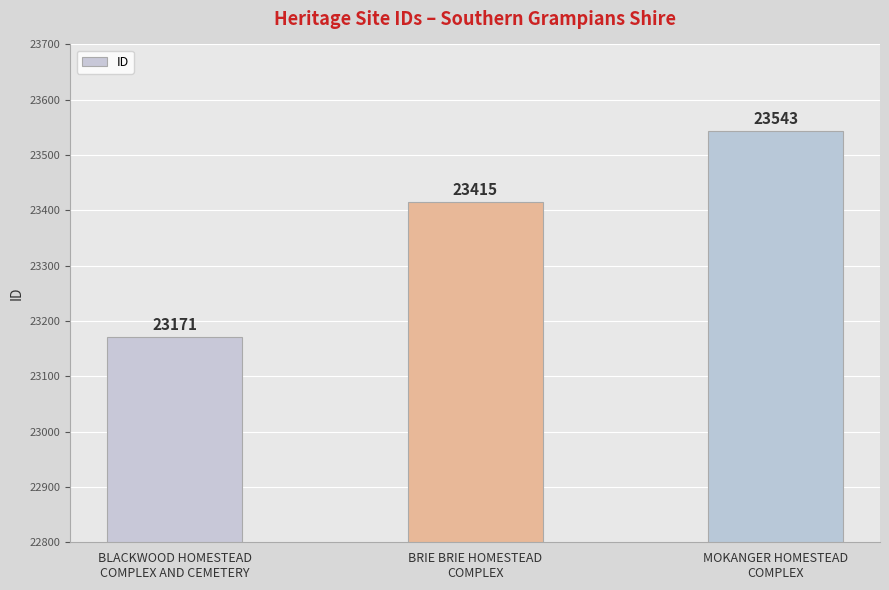

What is the label of the 1st bar from the left?

BLACKWOOD HOMESTEAD
COMPLEX AND CEMETERY